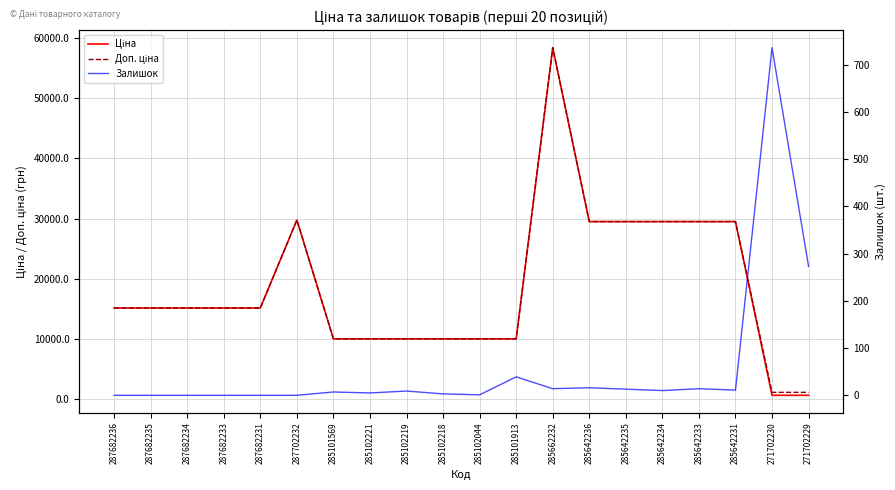

Where is Ціна nearest to the value 29508?

285642236